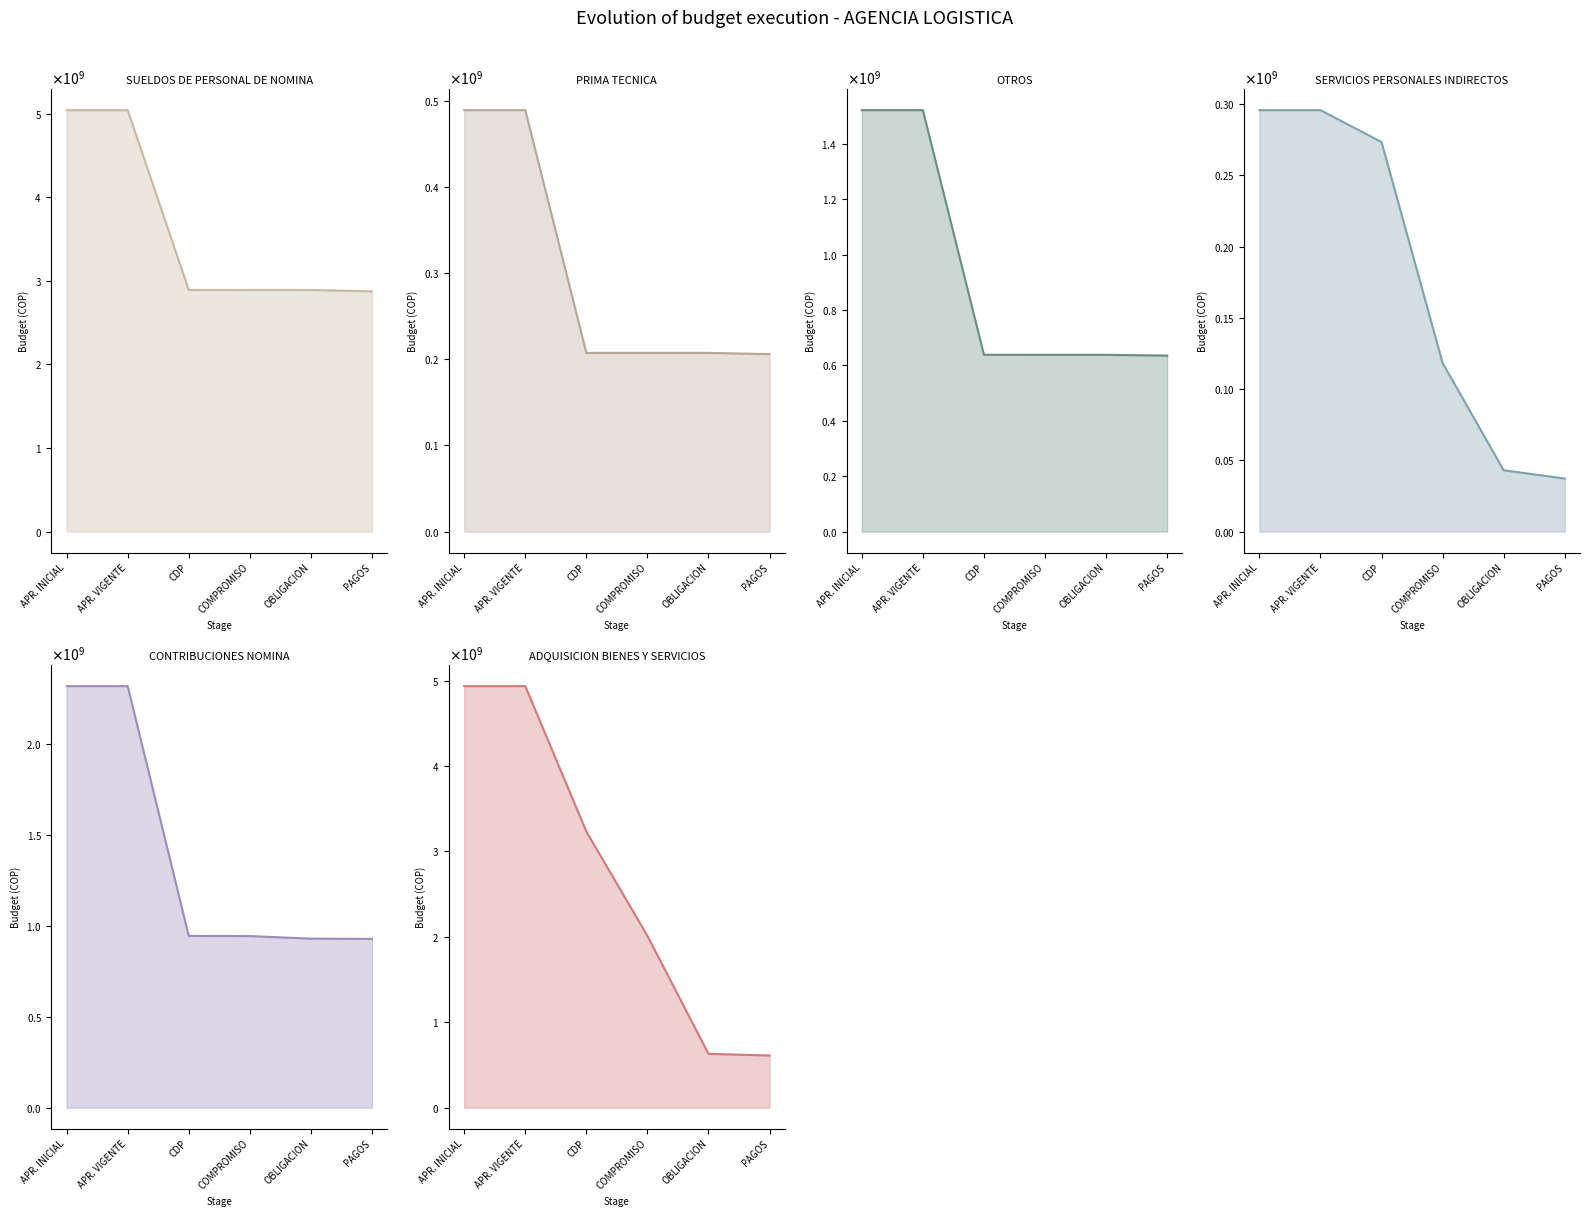

Reading left to right, list all the values displayed in this chart.

SUELDOS DE PERSONAL DE NOMINA: 5041096092	5041096092	2890671756	2890150456	2890150456	2873009135
PRIMA TECNICA: 489086897	489086897	207415799	207415799	207415799	205943904
OTROS: 1521147934	1521147934	638136014	638062130	638062130	635349356
SERVICIOS PERSONALES INDIRECTOS: 295700000	295700000	273300000	118296000	43040908	37259090
CONTRIBUCIONES NOMINA: 2321105772	2321105772	945589616	944769541	930544845	929120845
ADQUISICION BIENES Y SERVICIOS: 4936569150	4936569150	3233081536	2012292015	629933779	610268107